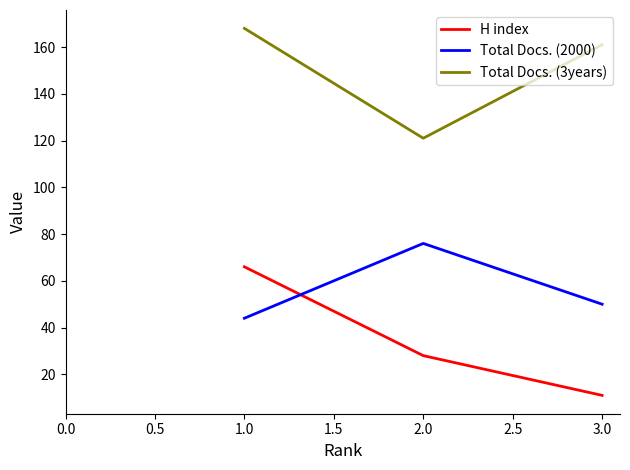

The value of H index at 2.0 is 45. True or false?

False